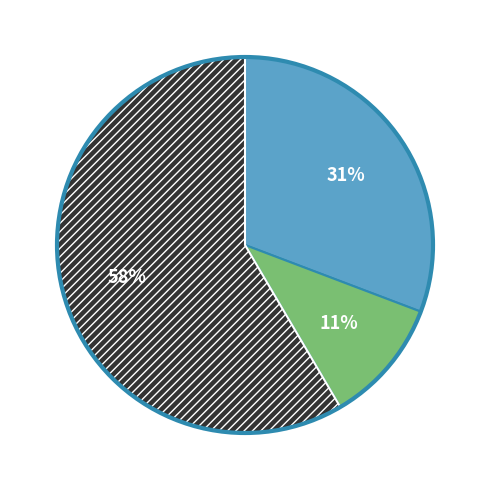

Does any single category account for the majority?

Yes